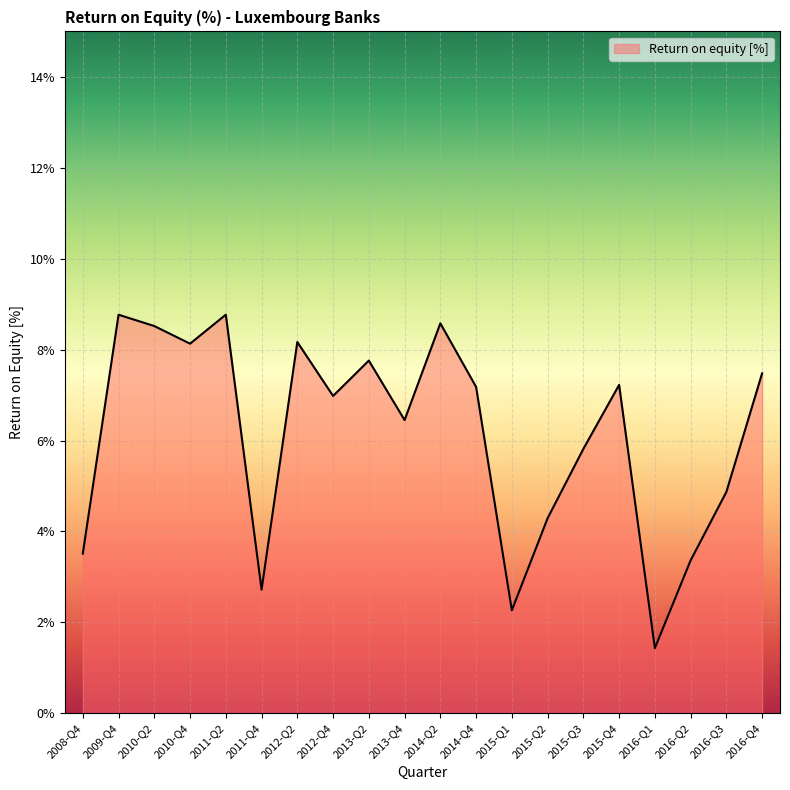

Does the chart display data point markers on the line(s)?

No